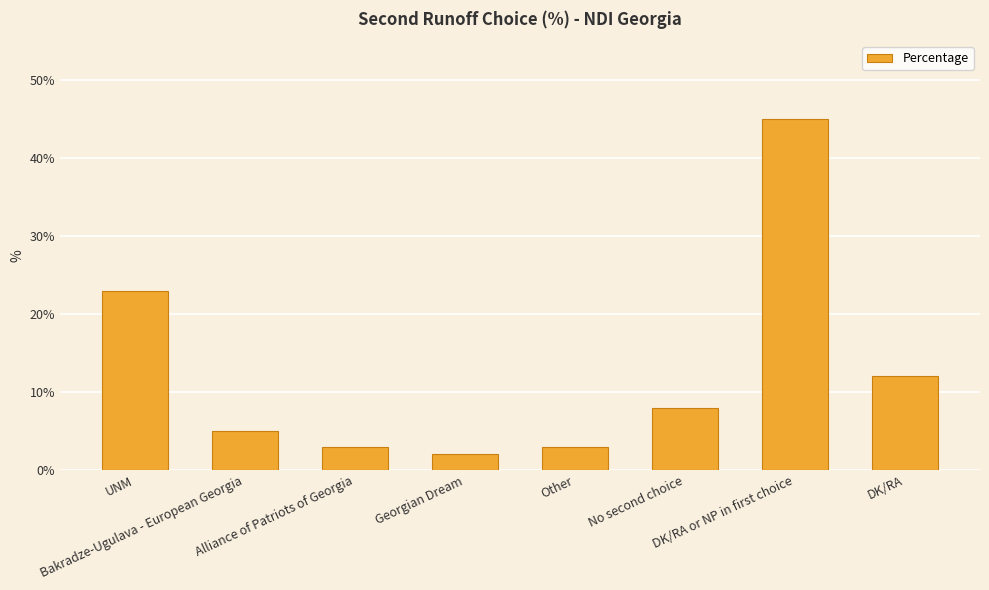

What is the sum of all values?

101